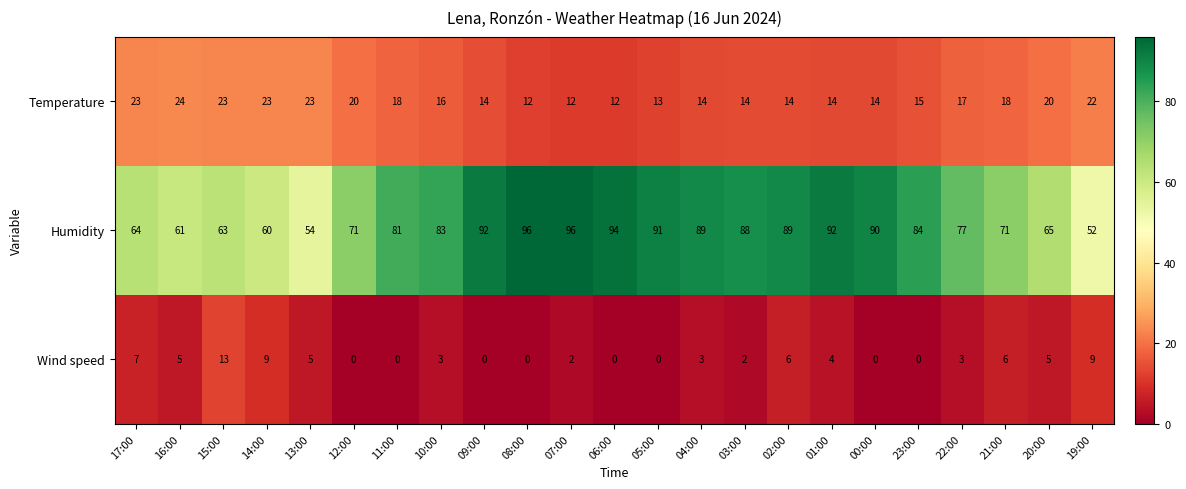

How many series are shown in this chart?

3